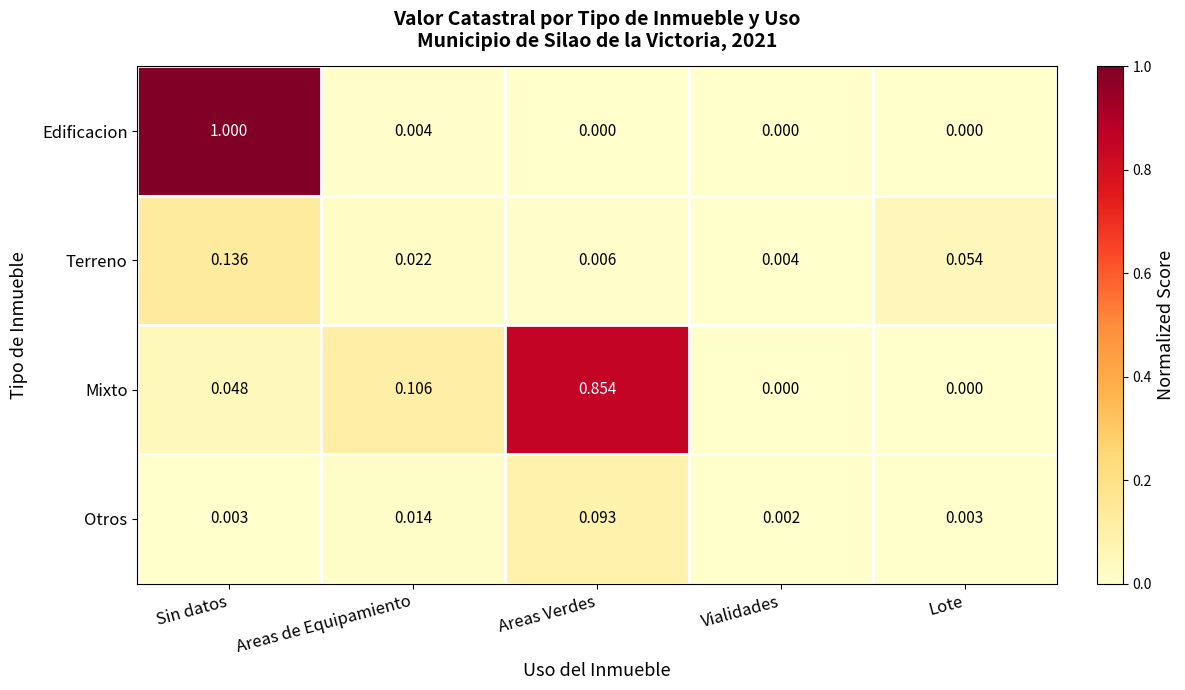

At which category does the chart reach its peak across all series?

Sin datos